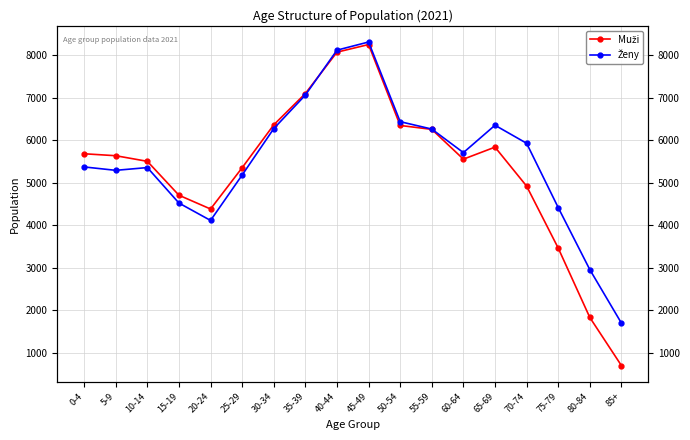

At how many categories does at least one series exceed 7786?

2